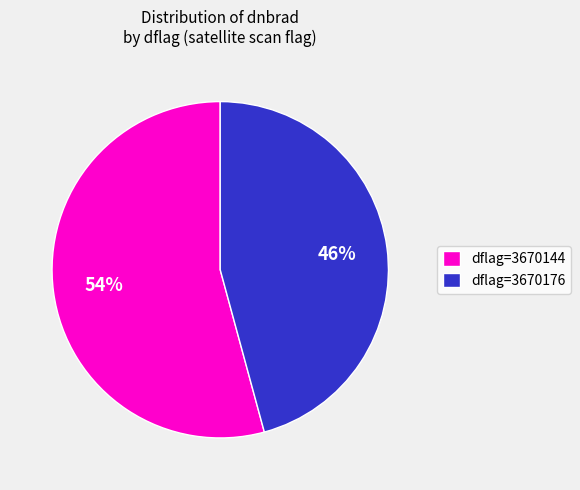

Is it true that dflag=3670144 is 54% of the pie?

True